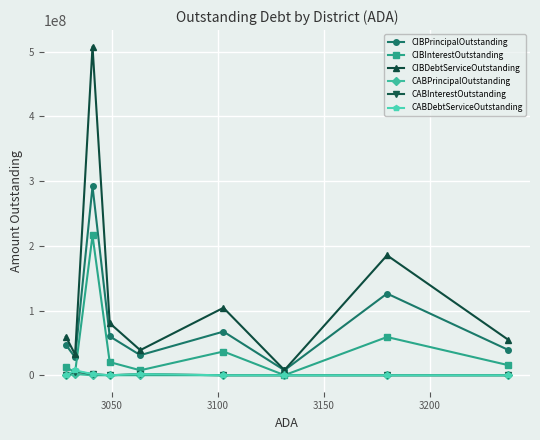

Which series has the largest range (max minus min)?

CIBDebtServiceOutstanding